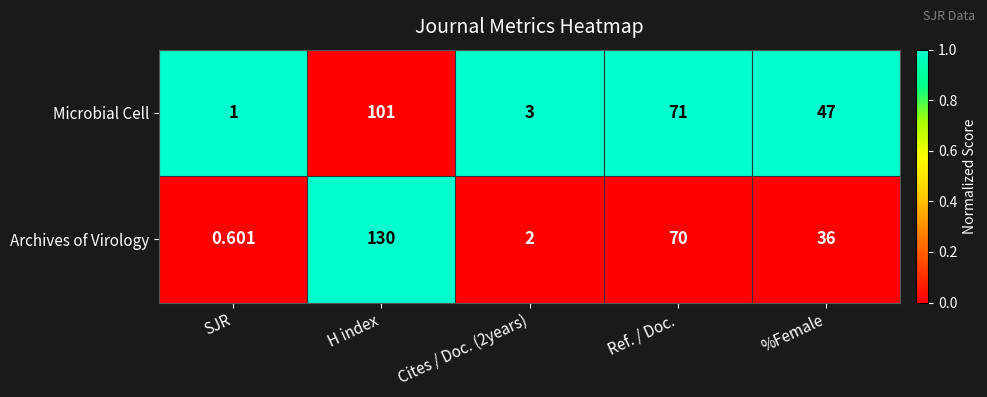

Between Cites / Doc. (2years) and %Female, which series saw the biggest shift?

Microbial Cell